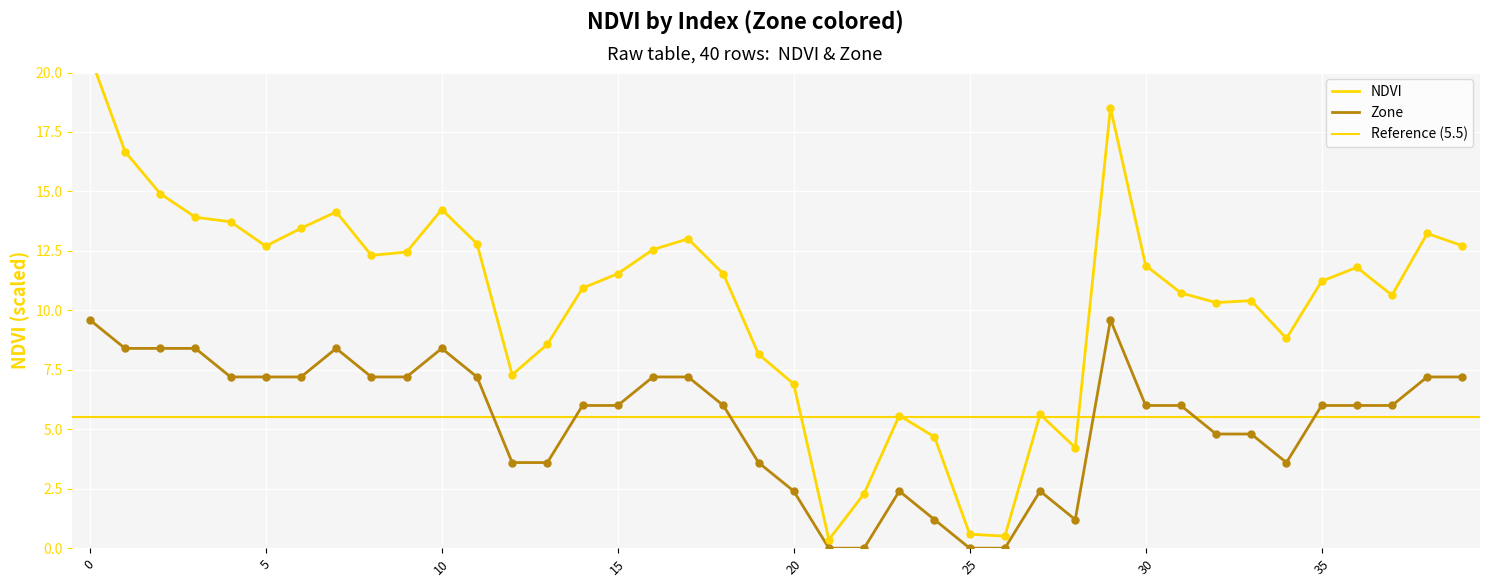

Which series has the largest Y range (max minus min)?

NDVI